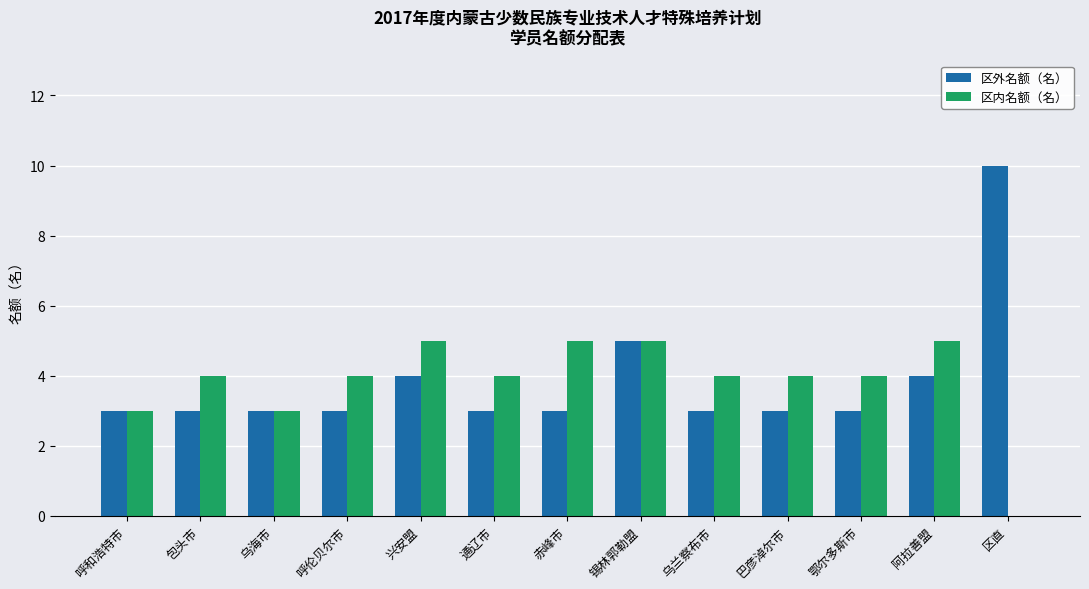

Between 呼伦贝尔市 and 区直, which series saw the biggest shift?

区外名额（名）